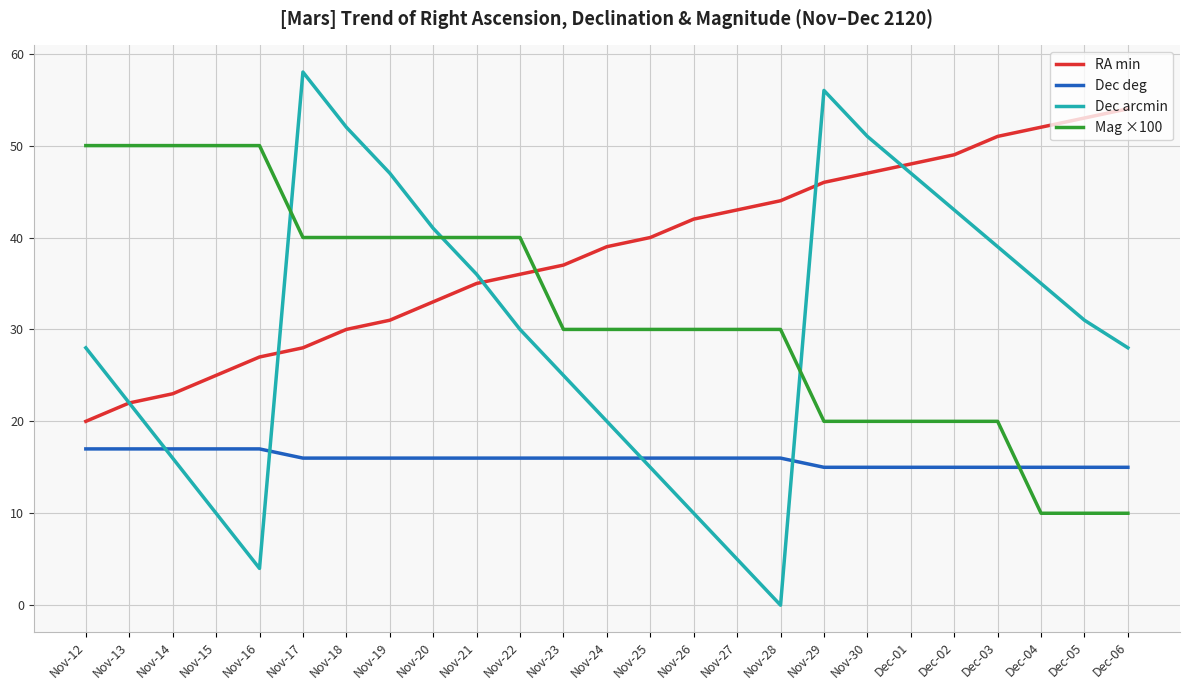

How many times do Dec arcmin and Dec deg cross each other?

4